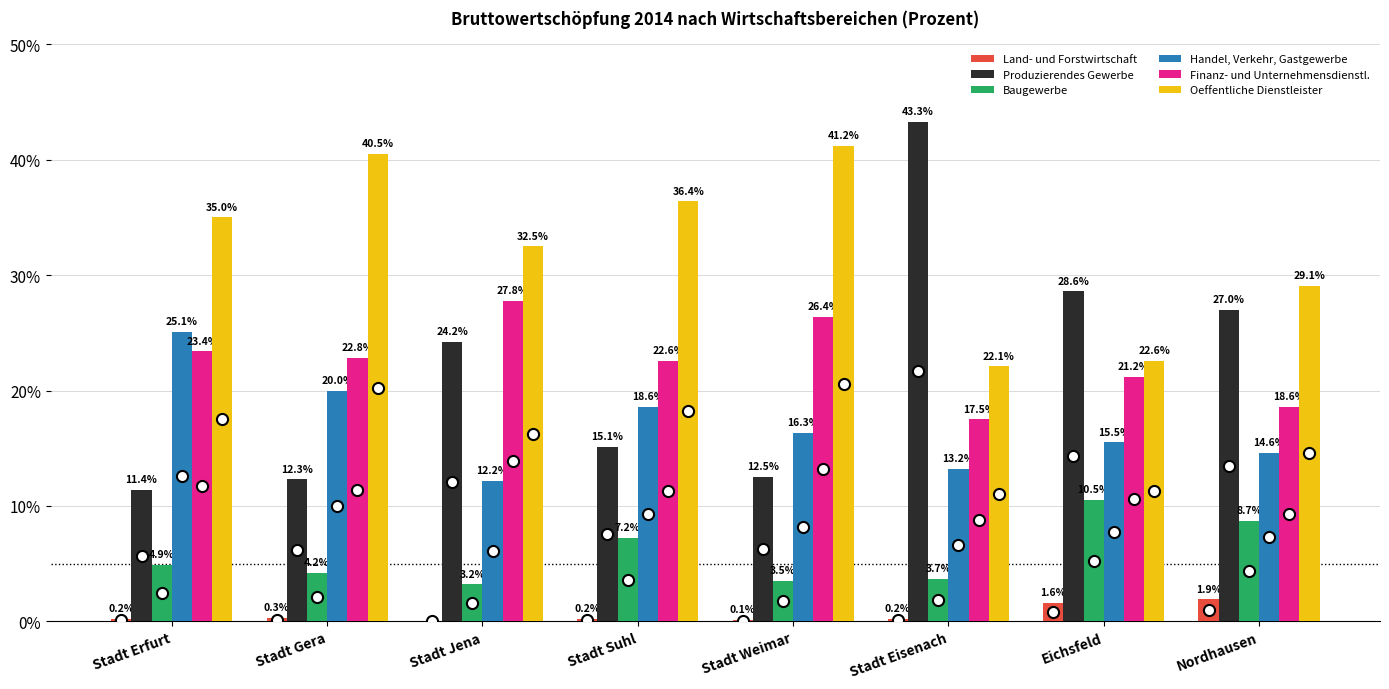

What is the highest value of the Oeffentliche Dienstleister series?

41.2